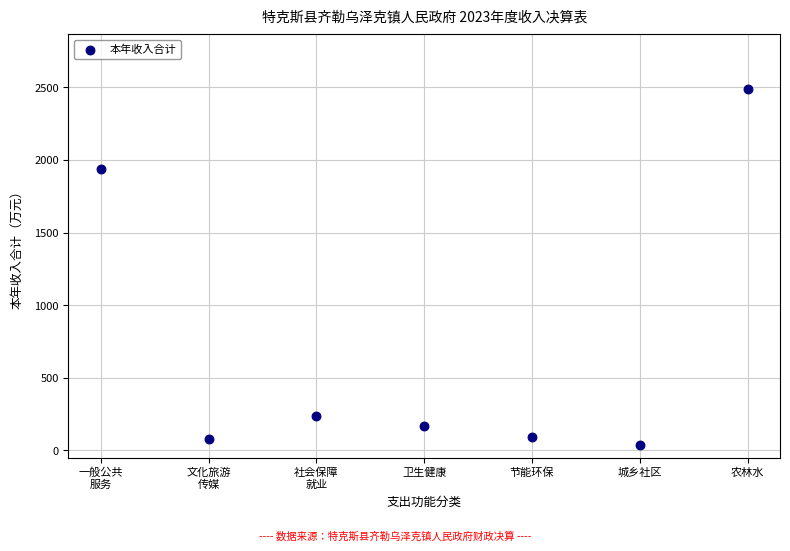

What is the average Y value?

720.4